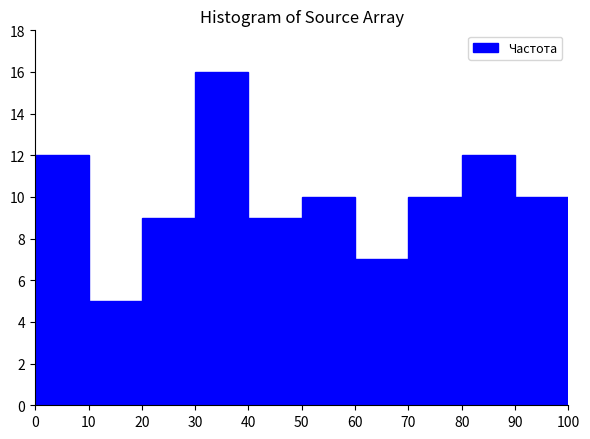

Over which range of the x-axis is the bar tallest?

30 to 40